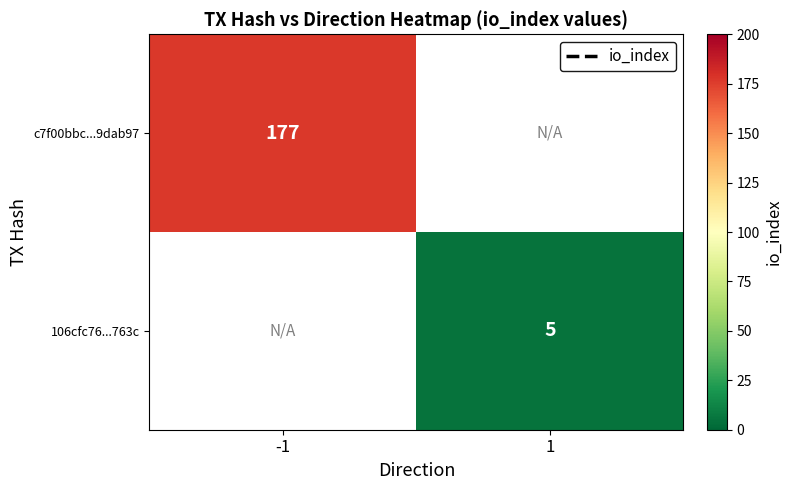

Is it true that 106cfc76...763c equals 3 at 1?

False